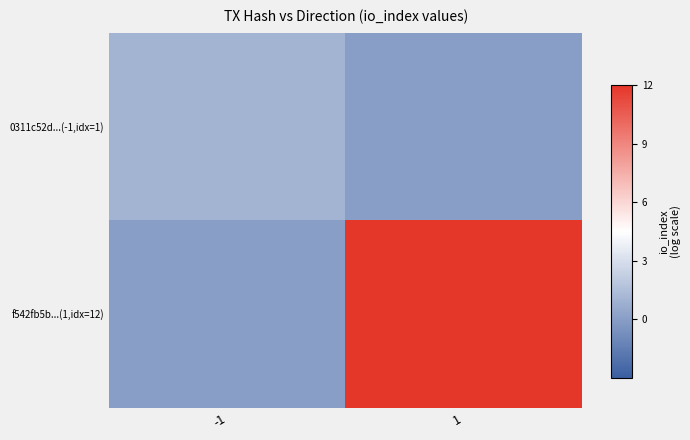

What is the total value across all series at 1?

12